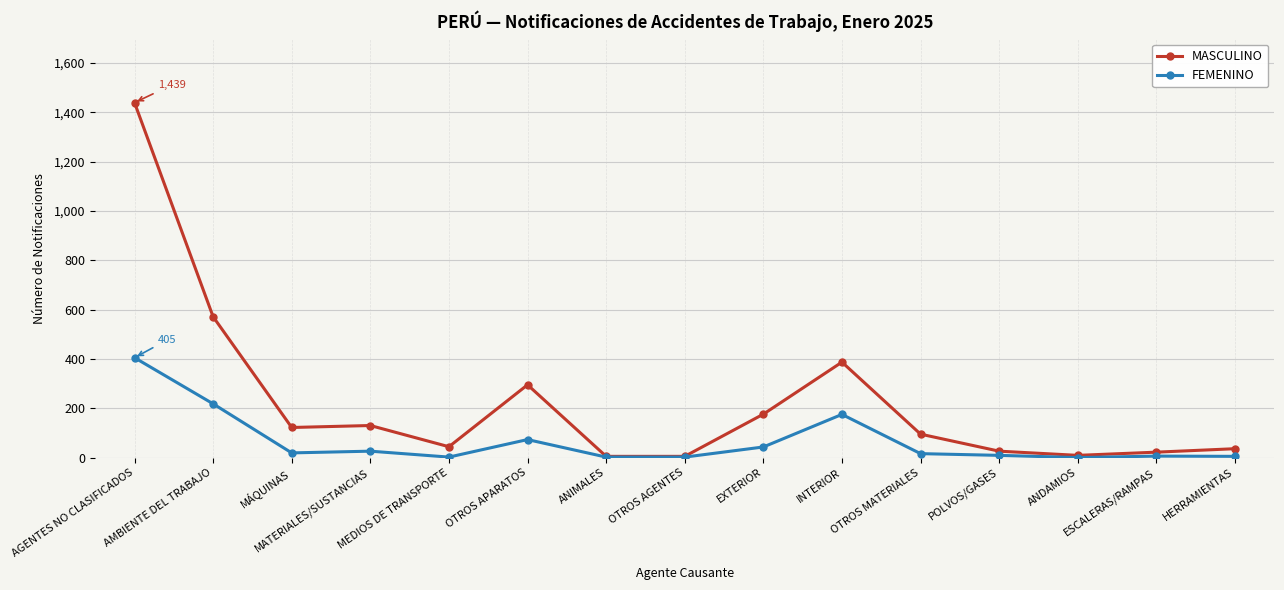

True or false: FEMENINO has more than 1 points higher than both neighbors.

True